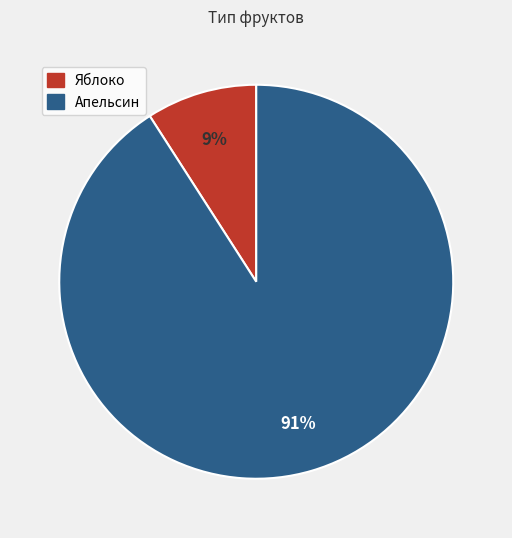

Is it true that Апельсин is 91% of the pie?

True